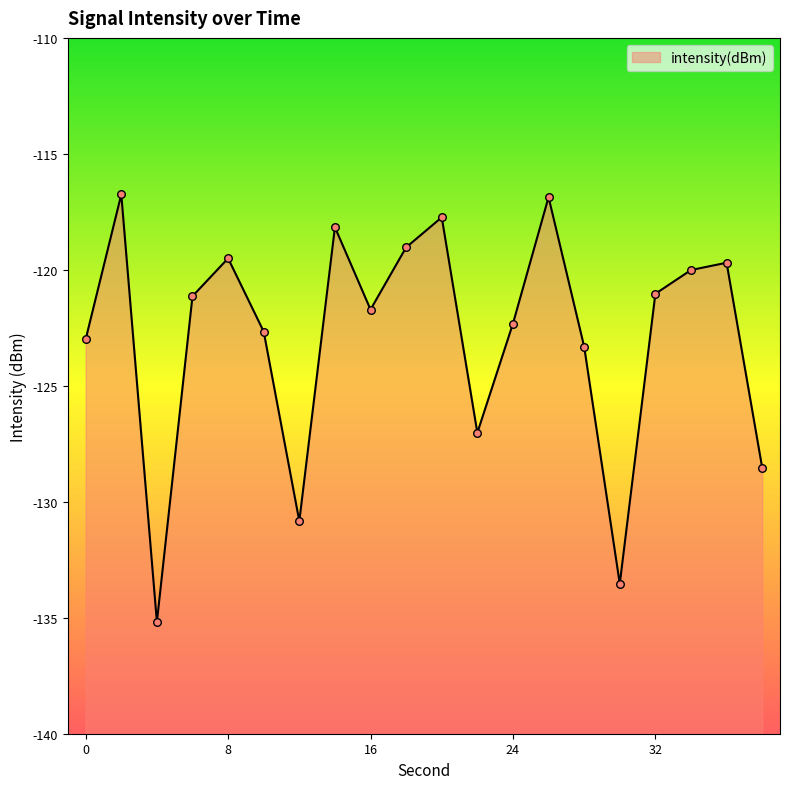

Which has a higher value, 38 or 32?

32